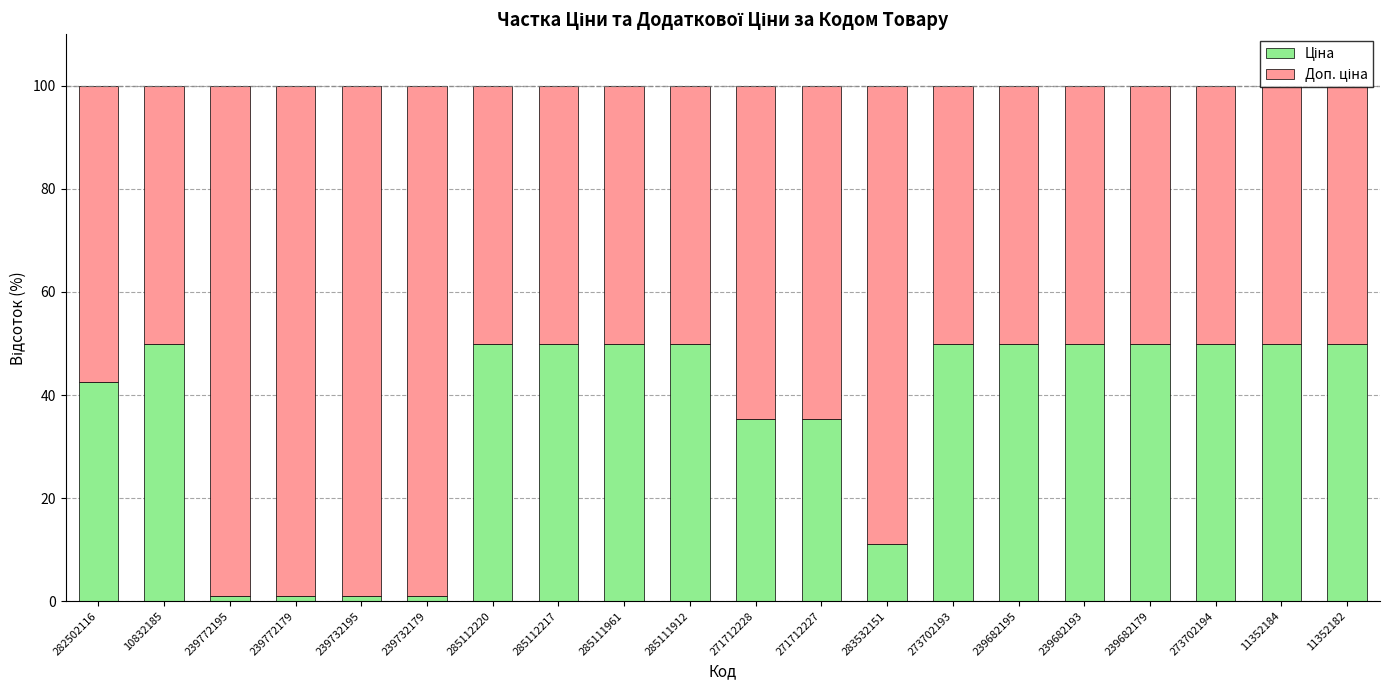

What is the total value across all series at 11352184?

100.0